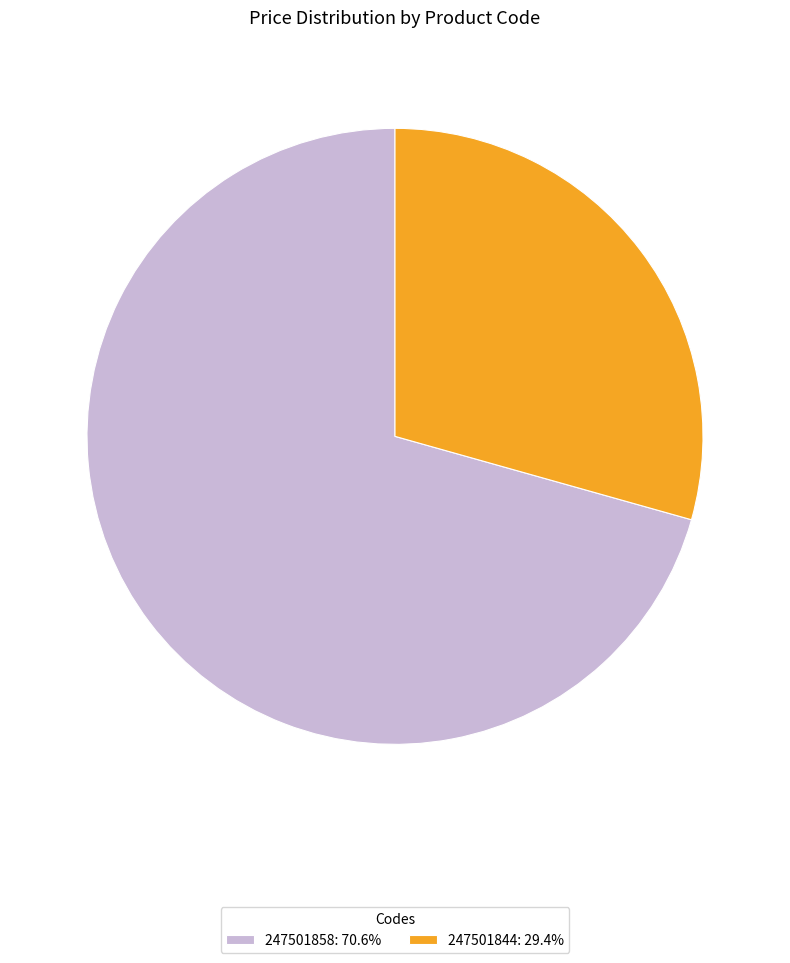

Approximately how many times larger is the value at 247501858 compared to 247501844?

2.4